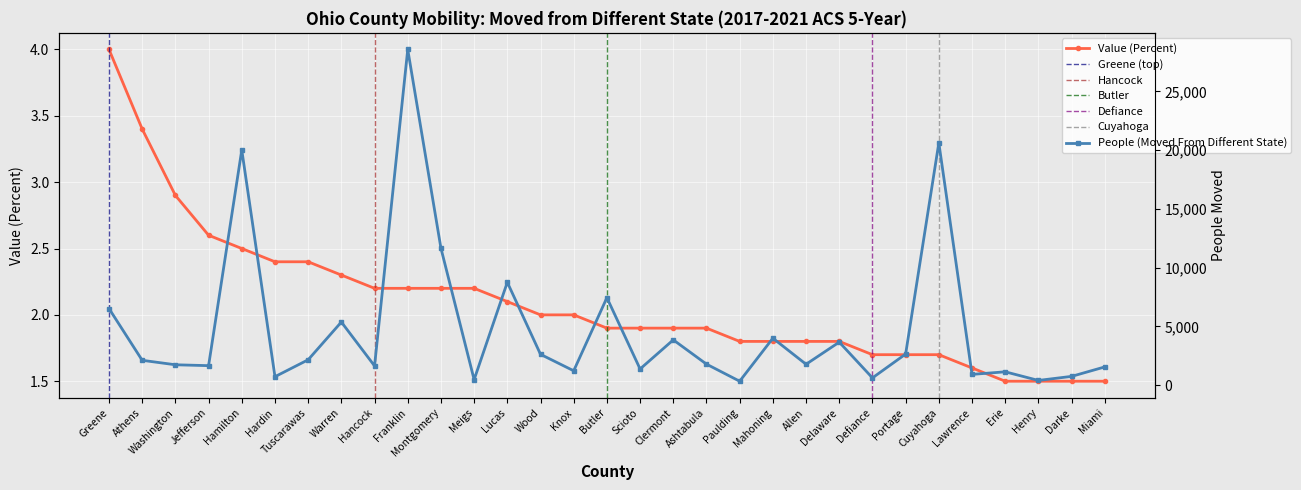

Which category has the lowest value in the People (Moved From Different State) series?

Paulding